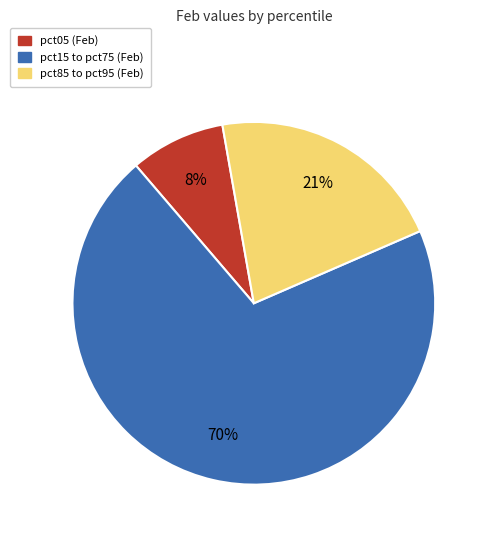

Does any single category account for the majority?

Yes